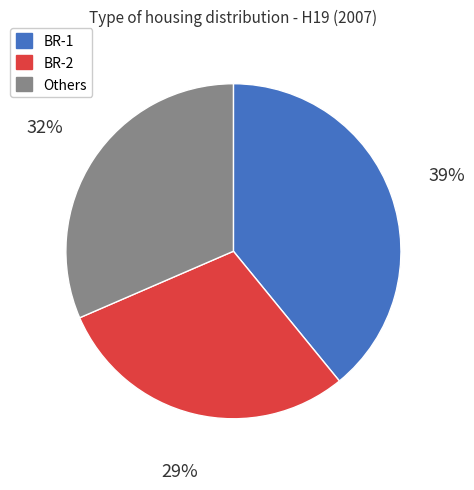

Combined, do BR-2 and Others account for over 50%?

Yes